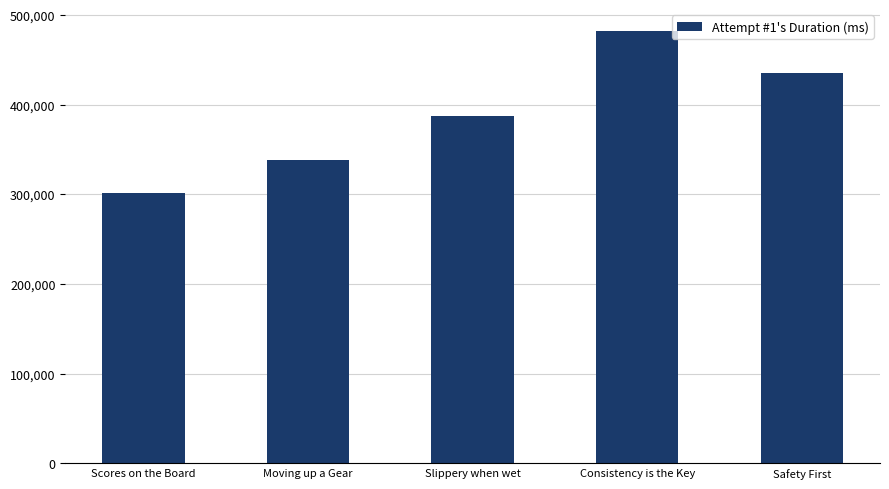

What is the approximate value at Safety First, to the nearest 50?

435250